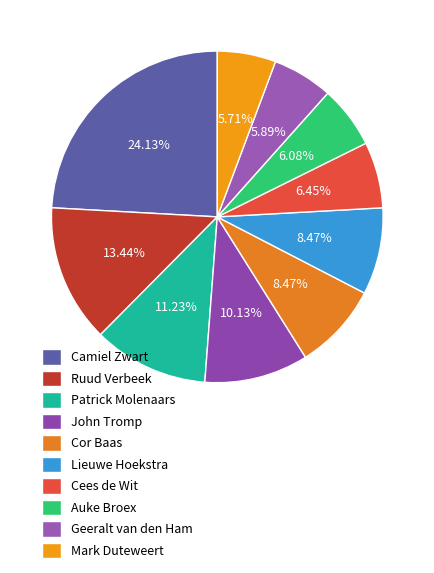

Combined, what portion of the pie is Lieuwe Hoekstra and Ruud Verbeek?

21.9%